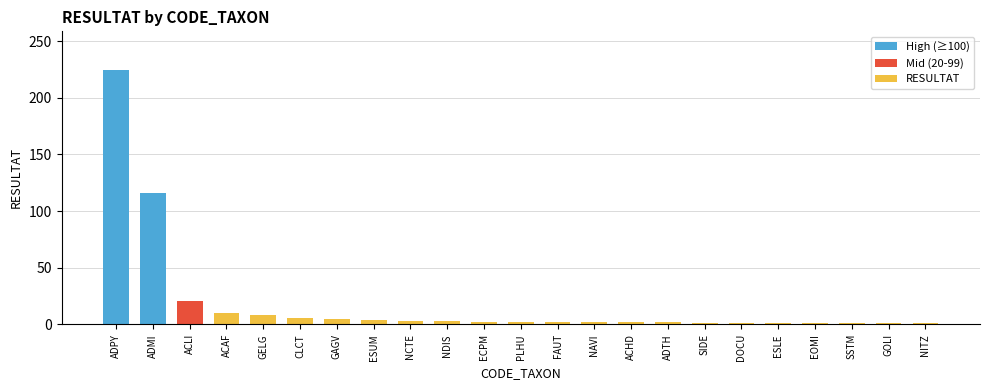

What is the difference between the maximum and minimum values?

224